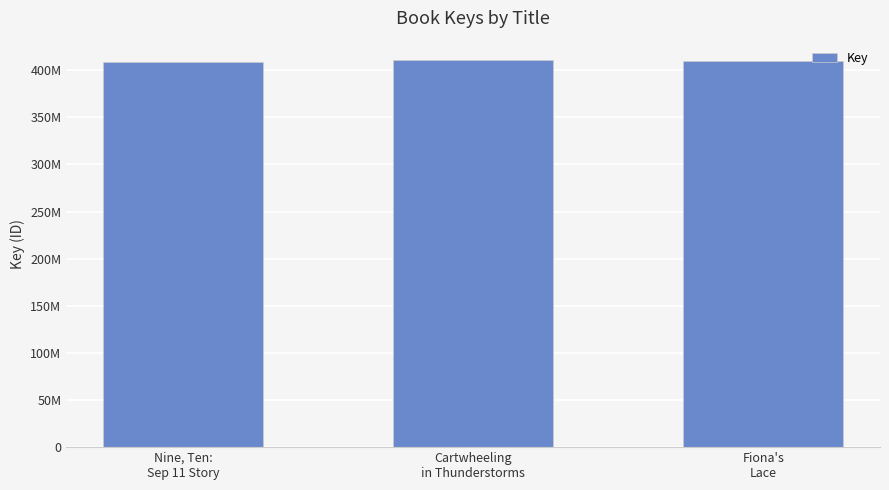

Does the chart contain any negative values?

No